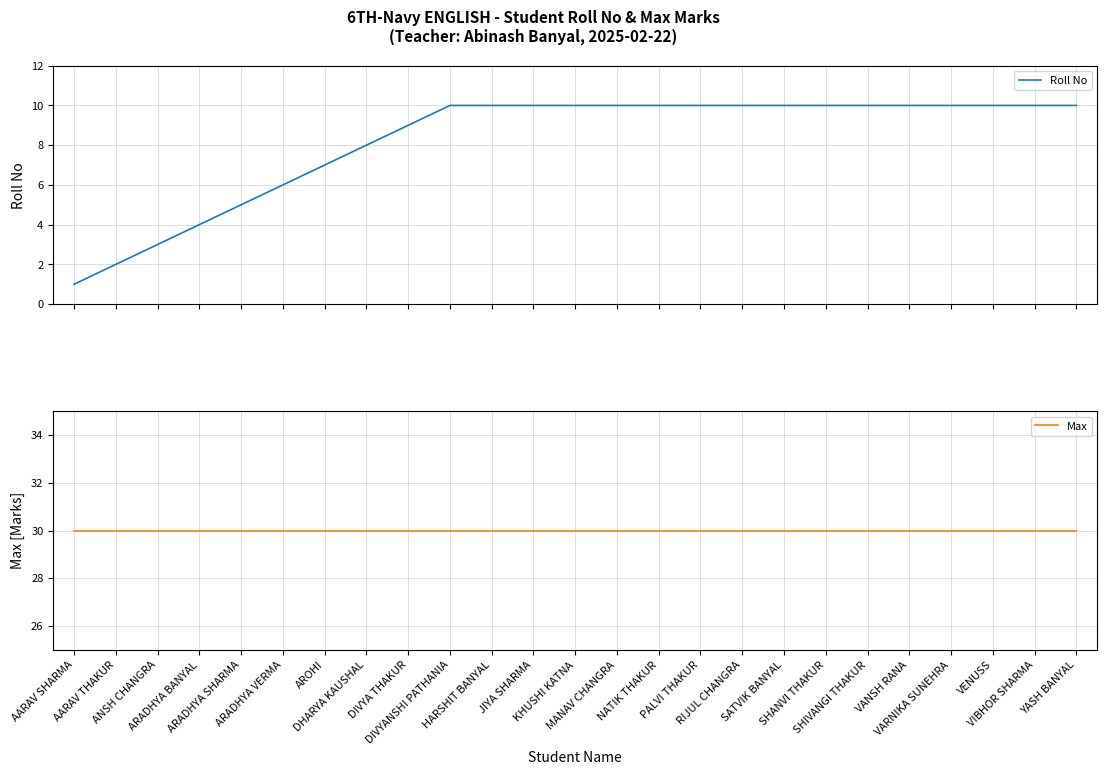

True or false: Max and Roll No cross at least once.

False